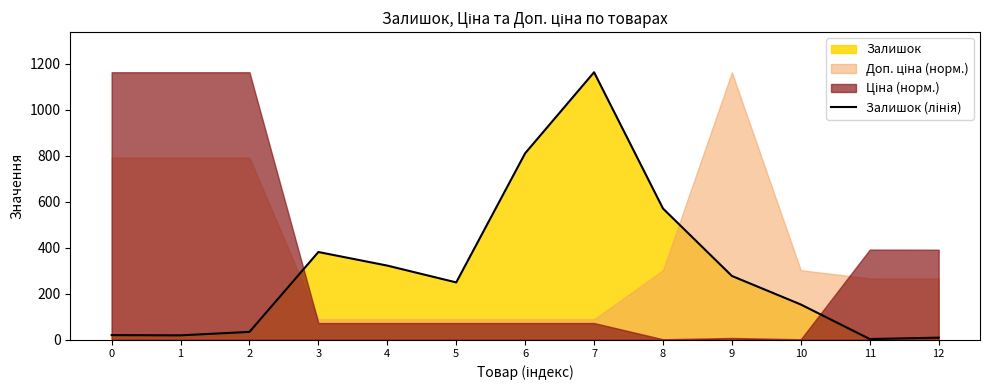

Is it true that the value at 2 is 34?

True